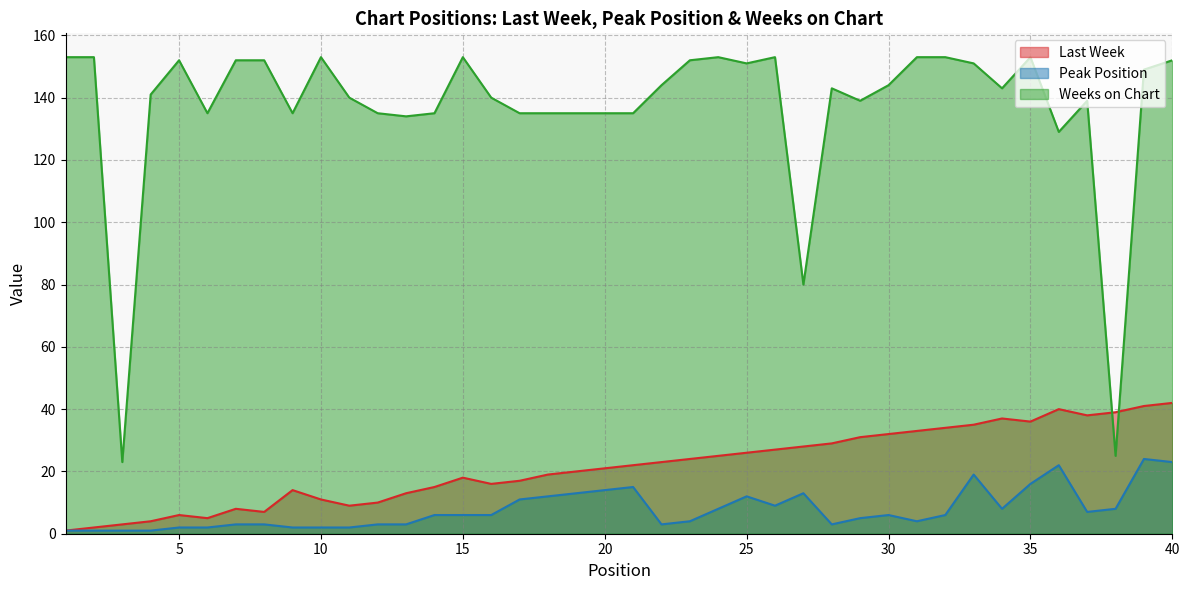

Between 11 and 32, which is larger?

32